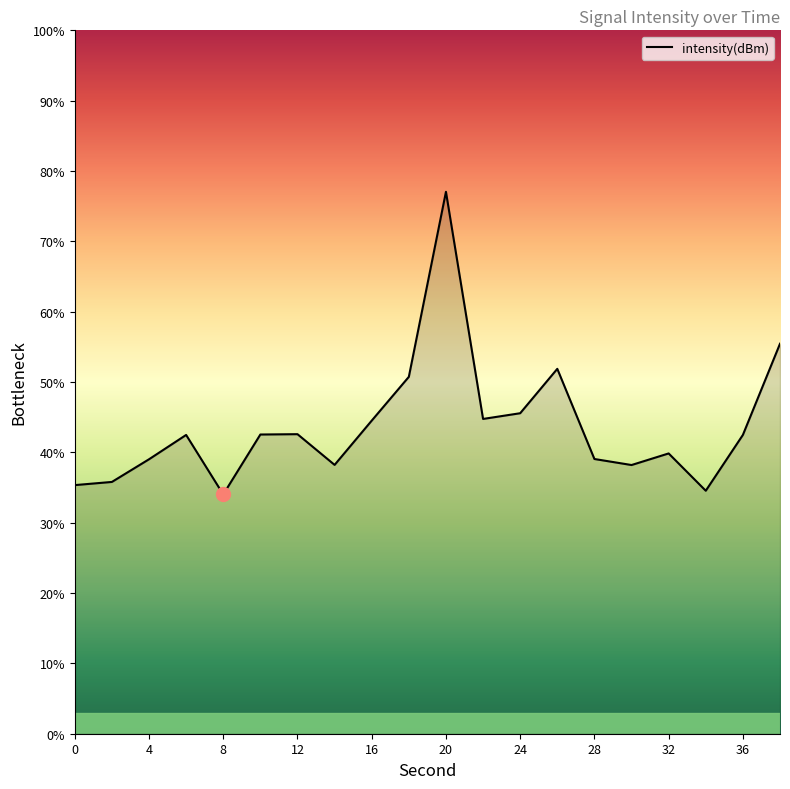

What is the greatest value displayed?

77.0